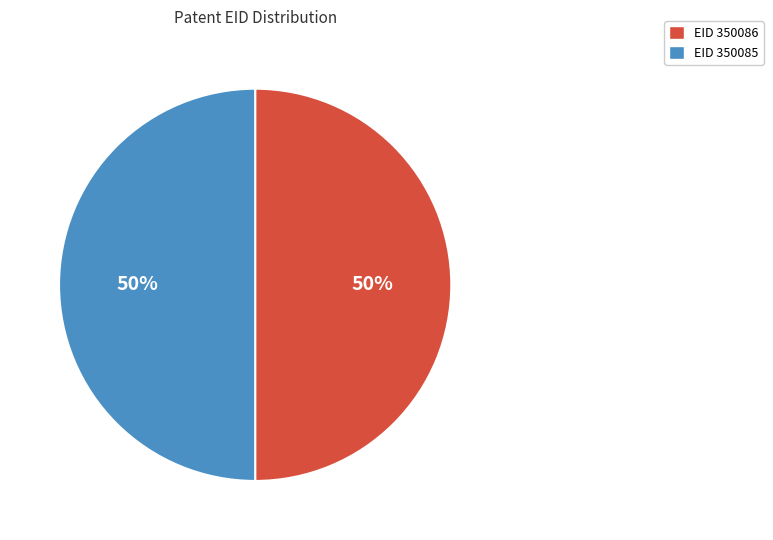

To the nearest percent, what is the average slice percentage?

50%